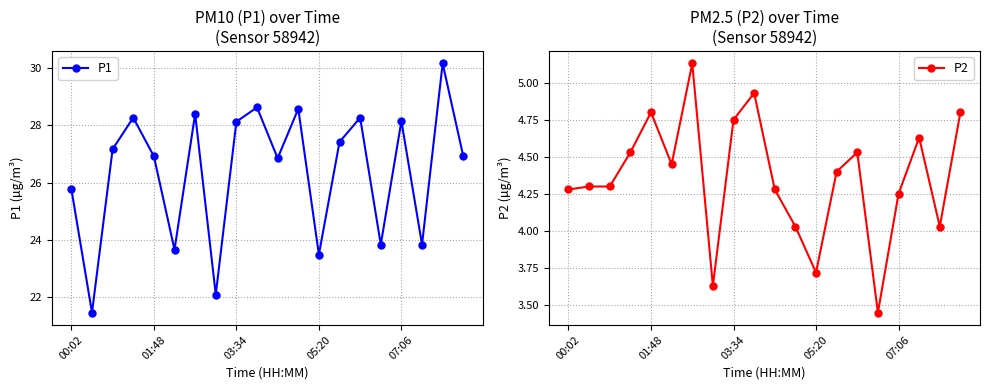

How many interior local valleys does the P1 series have?

7